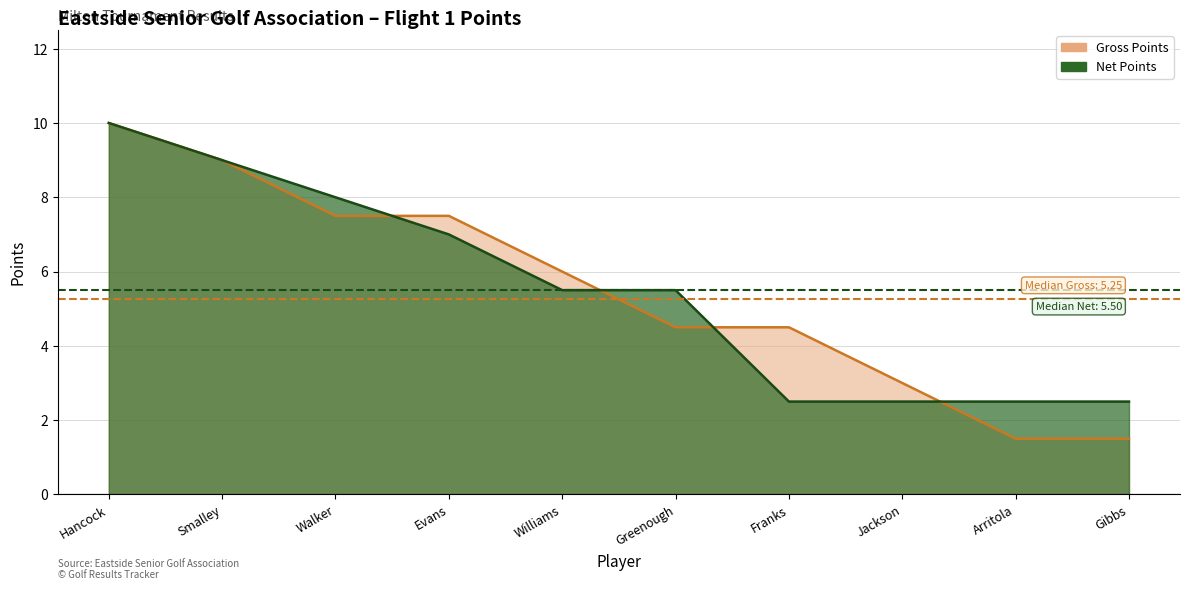

What is the difference between the highest and lowest values at Jackson?

0.5